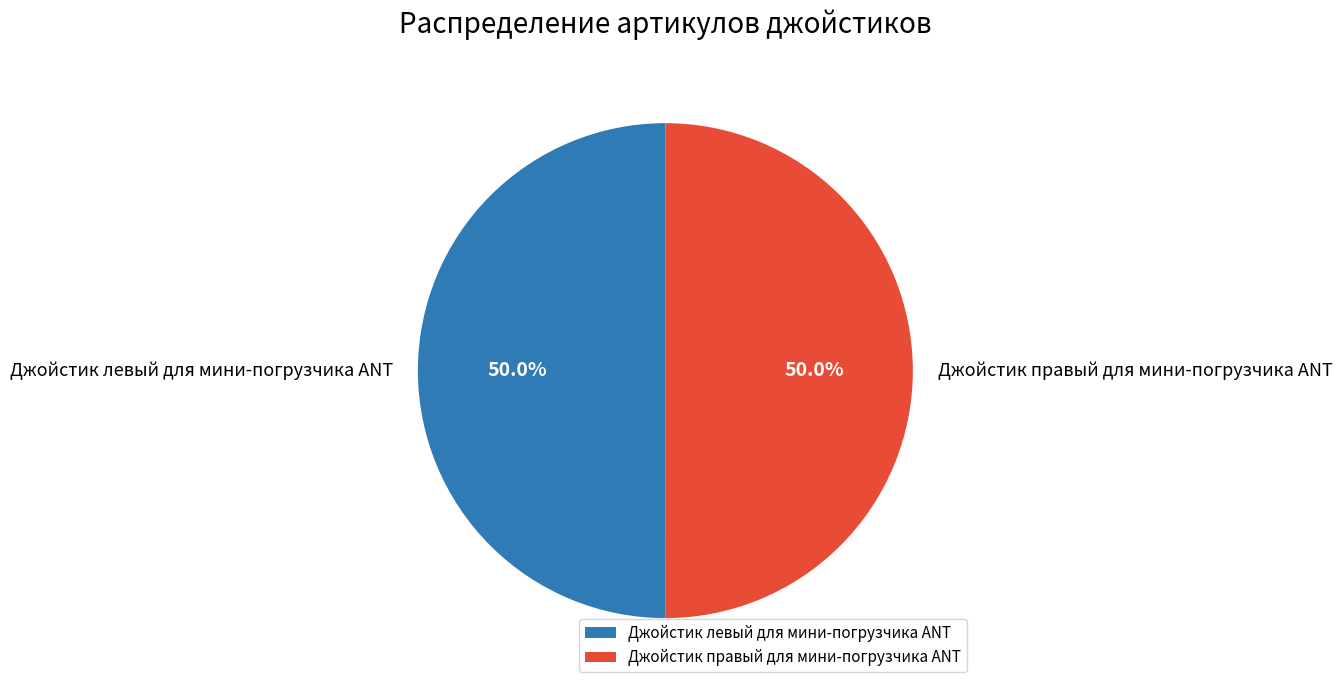

How many slices are in this pie chart?

2